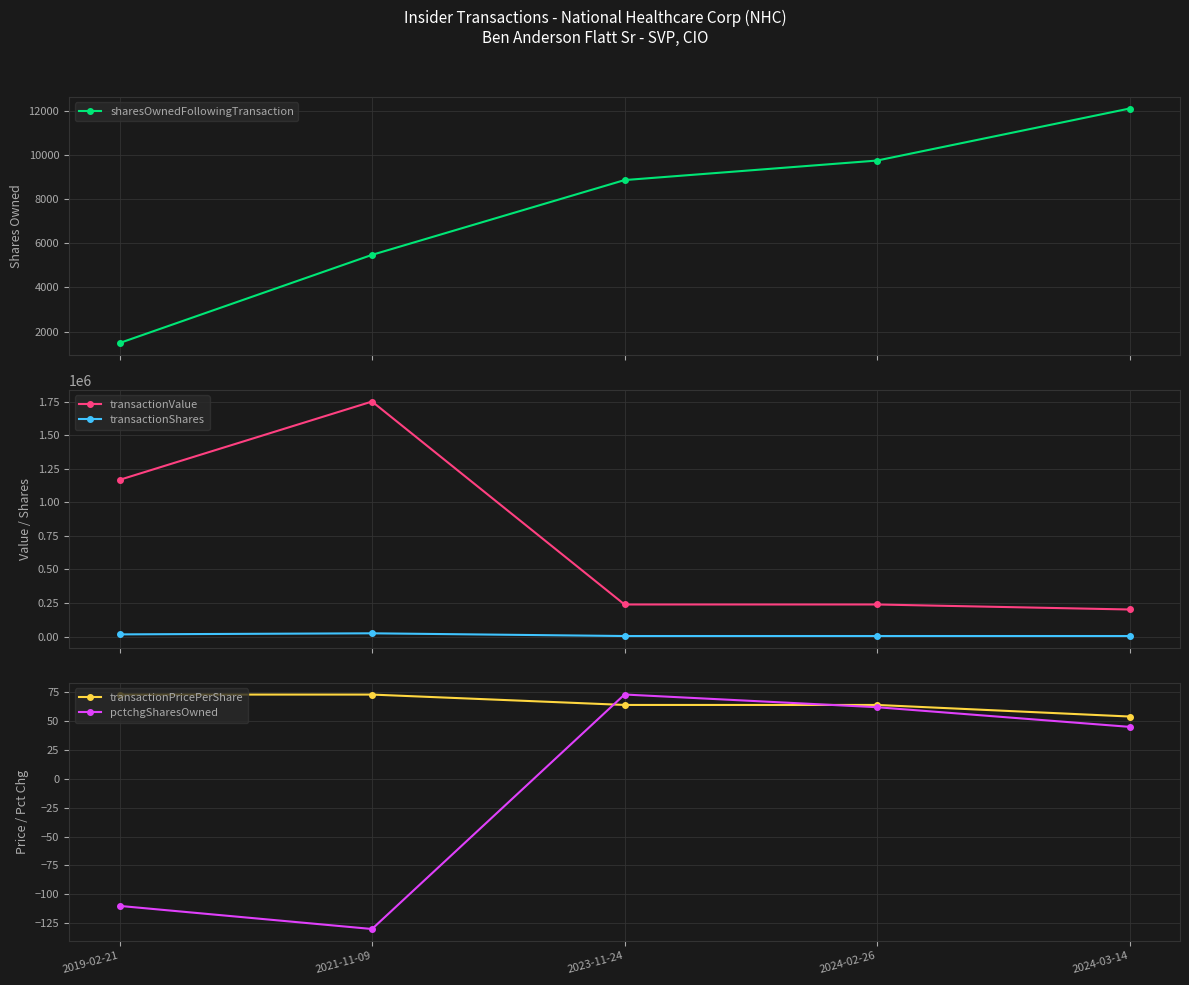

True or false: pctchgSharesOwned and transactionShares cross at least once.

False